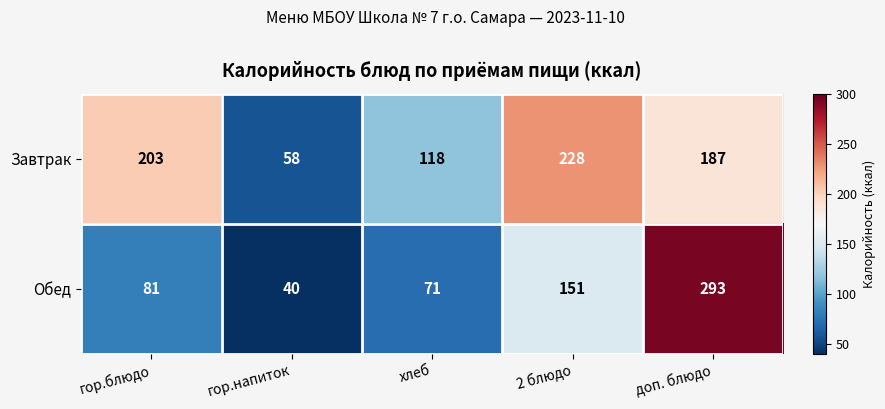

Is it true that Завтрак equals 58 at гор.напиток?

True